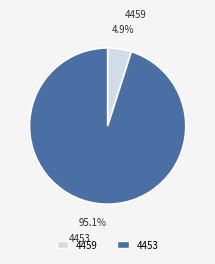

Is the sum of 4453 and 4459 greater than half?

Yes